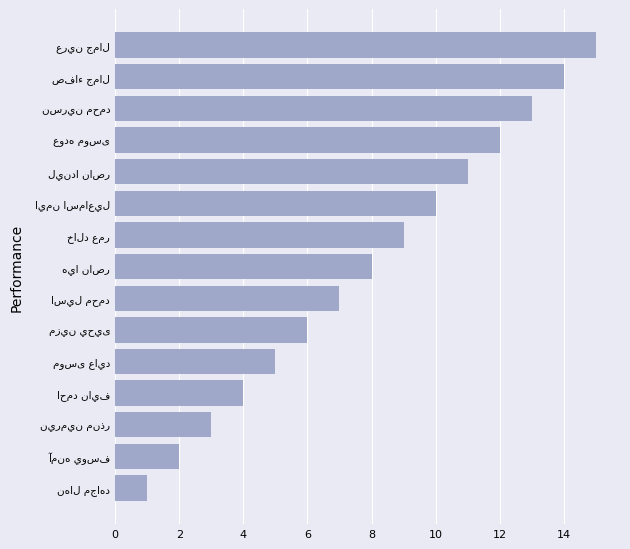

What is the maximum value shown in the chart?

15